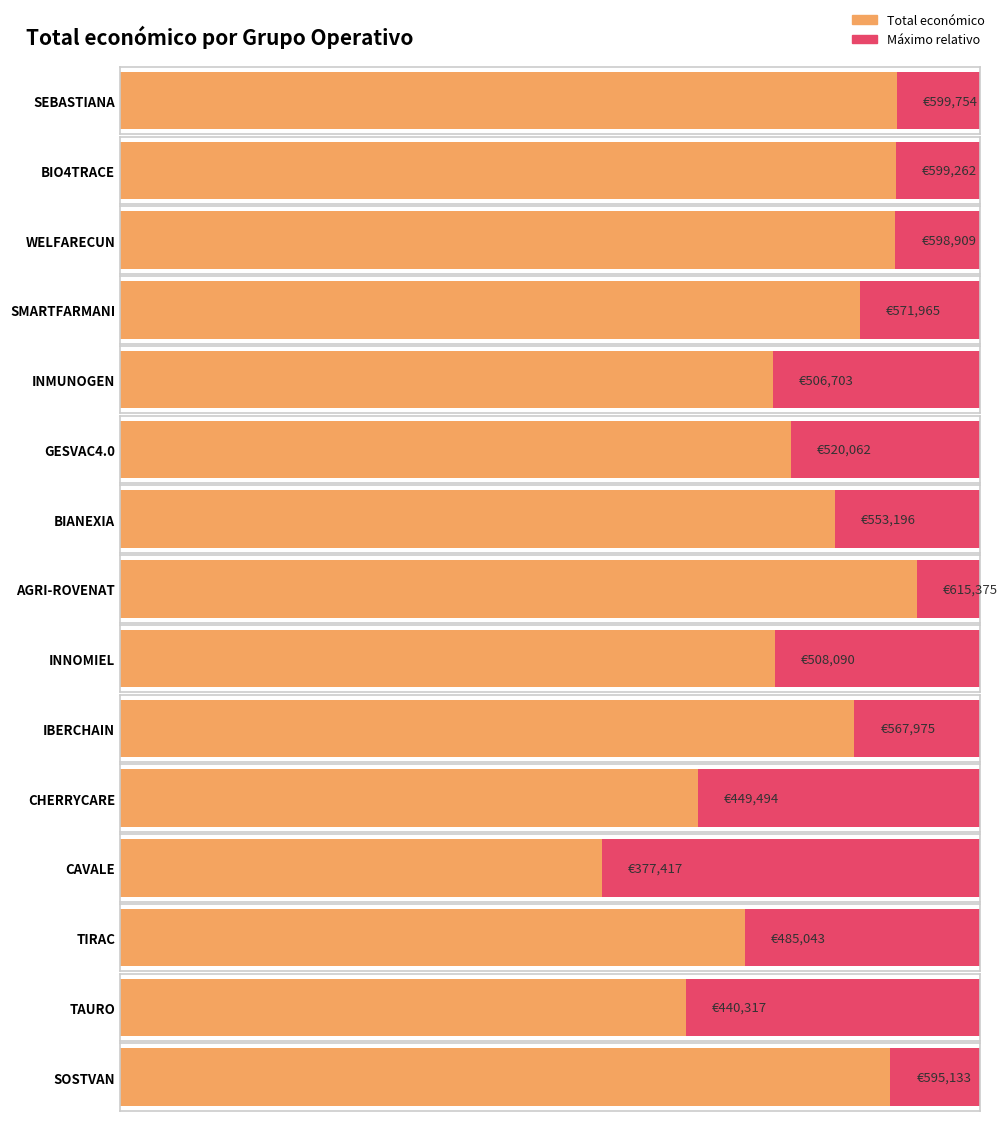

At which label does the data first exceed 553196?

SEBASTIANA
2022-2025